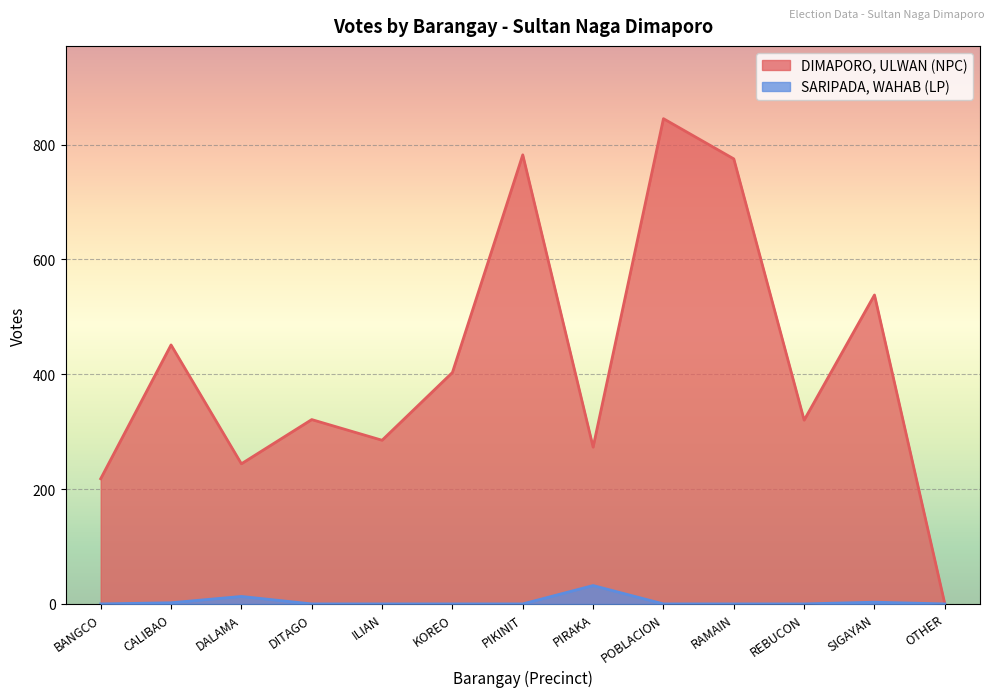

What is the spread (max minus min) of values at PIKINIT?

782